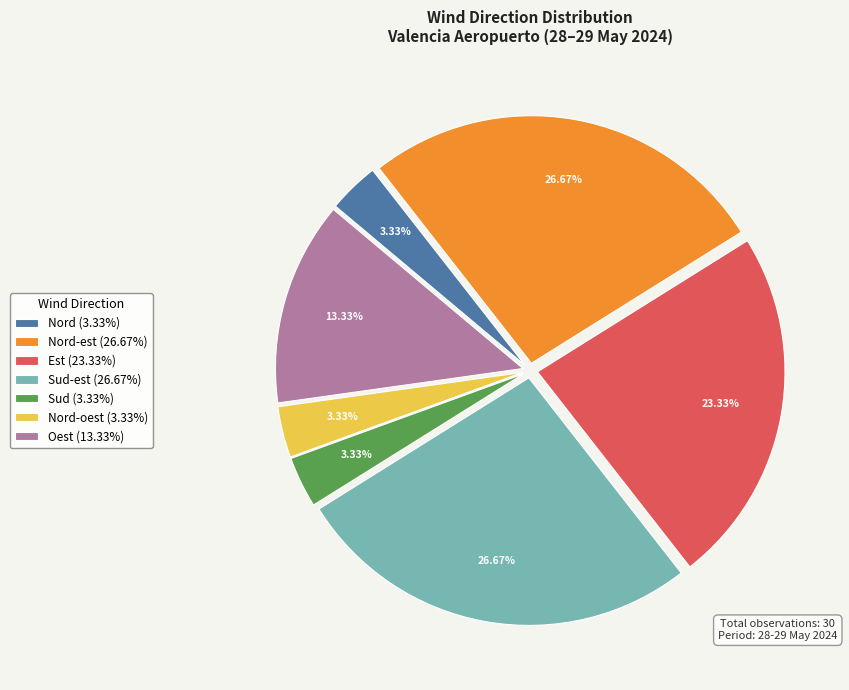

How many segments does this pie chart have?

7